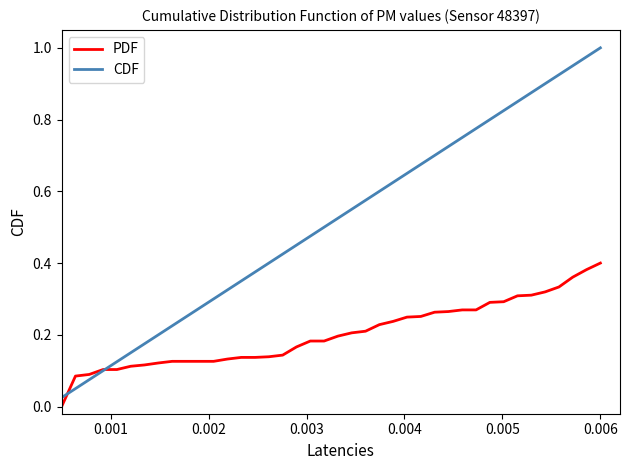

How many positive values does the PDF series have?

39